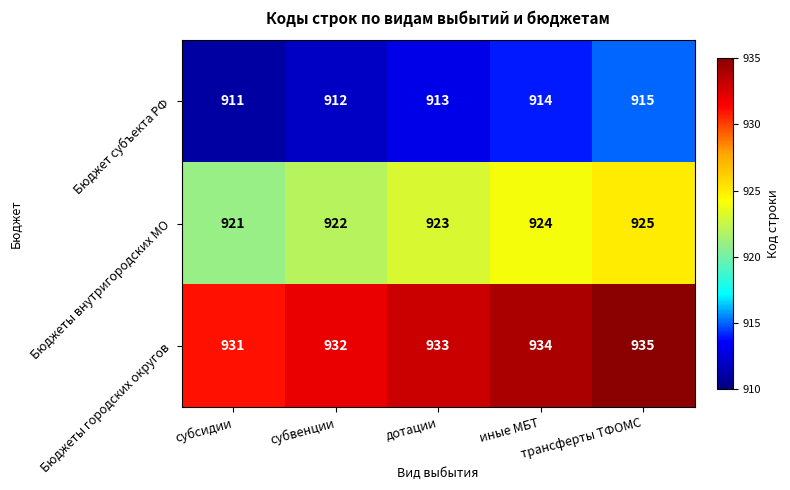

How many distinct data groups are displayed?

3